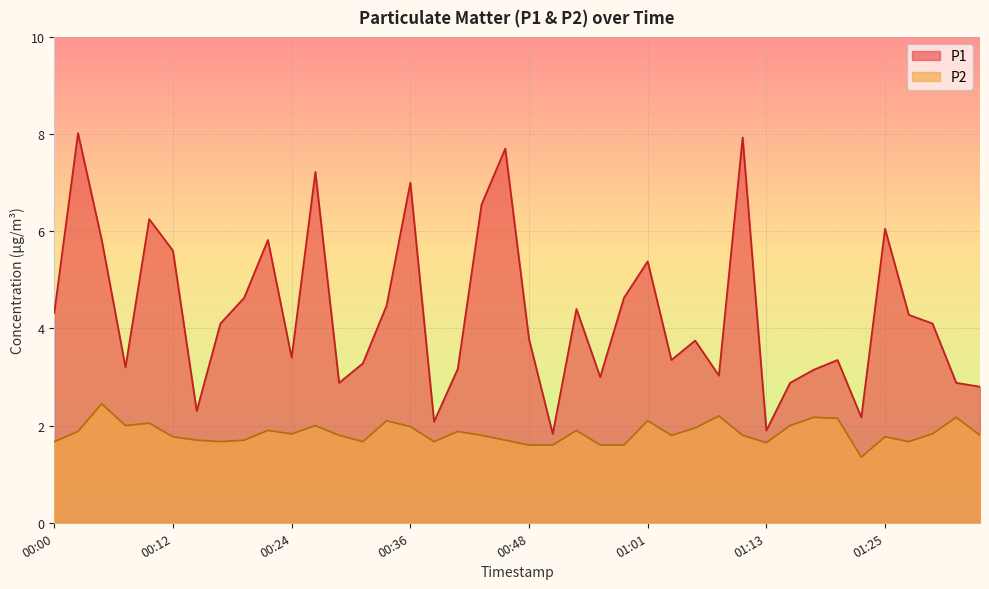

Rank the series by their average value, from lowest to highest.

P2, P1